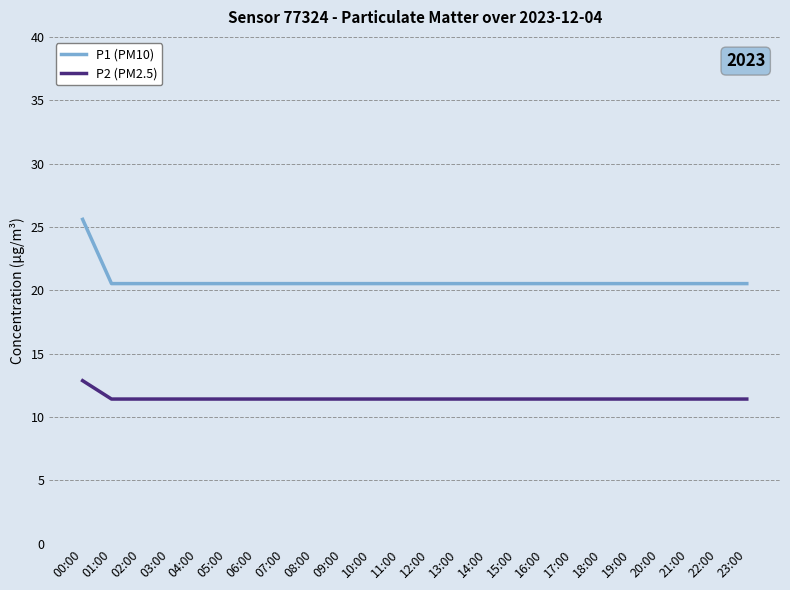

Reading left to right, what are all the values shown in this chart?

P1 (PM10): 25.6	20.5	20.5	20.5	20.5	20.5	20.5	20.5	20.5	20.5	20.5	20.5	20.5	20.5	20.5	20.5	20.5	20.5	20.5	20.5	20.5	20.5	20.5	20.5
P2 (PM2.5): 12.9	11.4	11.4	11.4	11.4	11.4	11.4	11.4	11.4	11.4	11.4	11.4	11.4	11.4	11.4	11.4	11.4	11.4	11.4	11.4	11.4	11.4	11.4	11.4